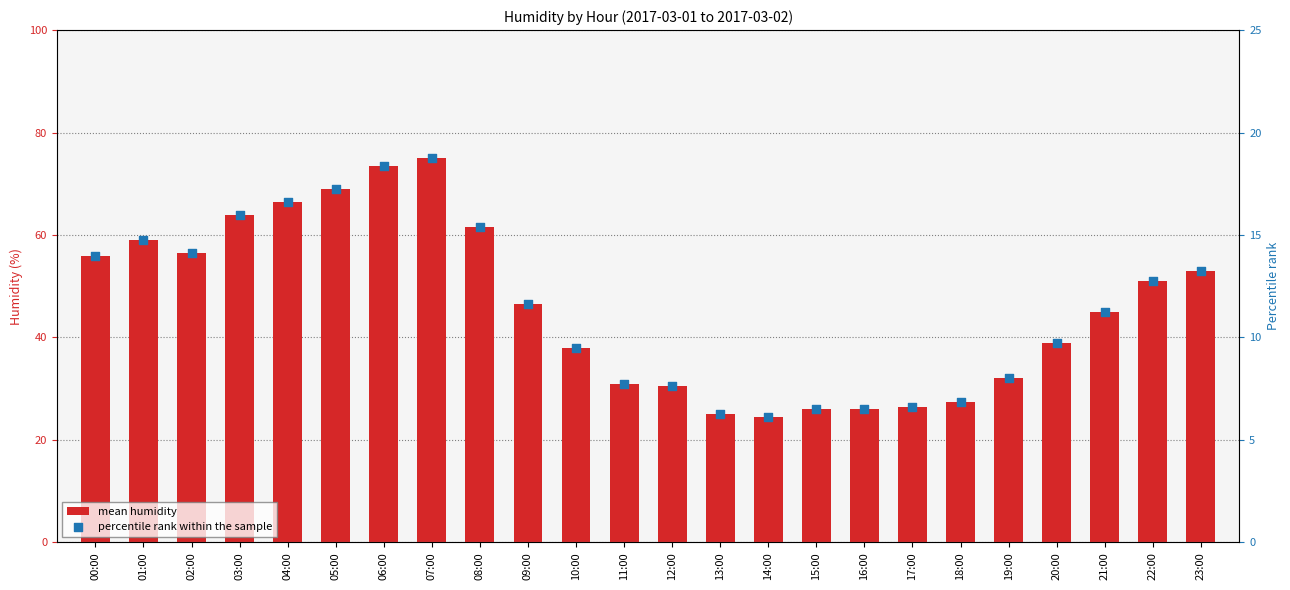

Which series contains the highest Y value?

mean humidity